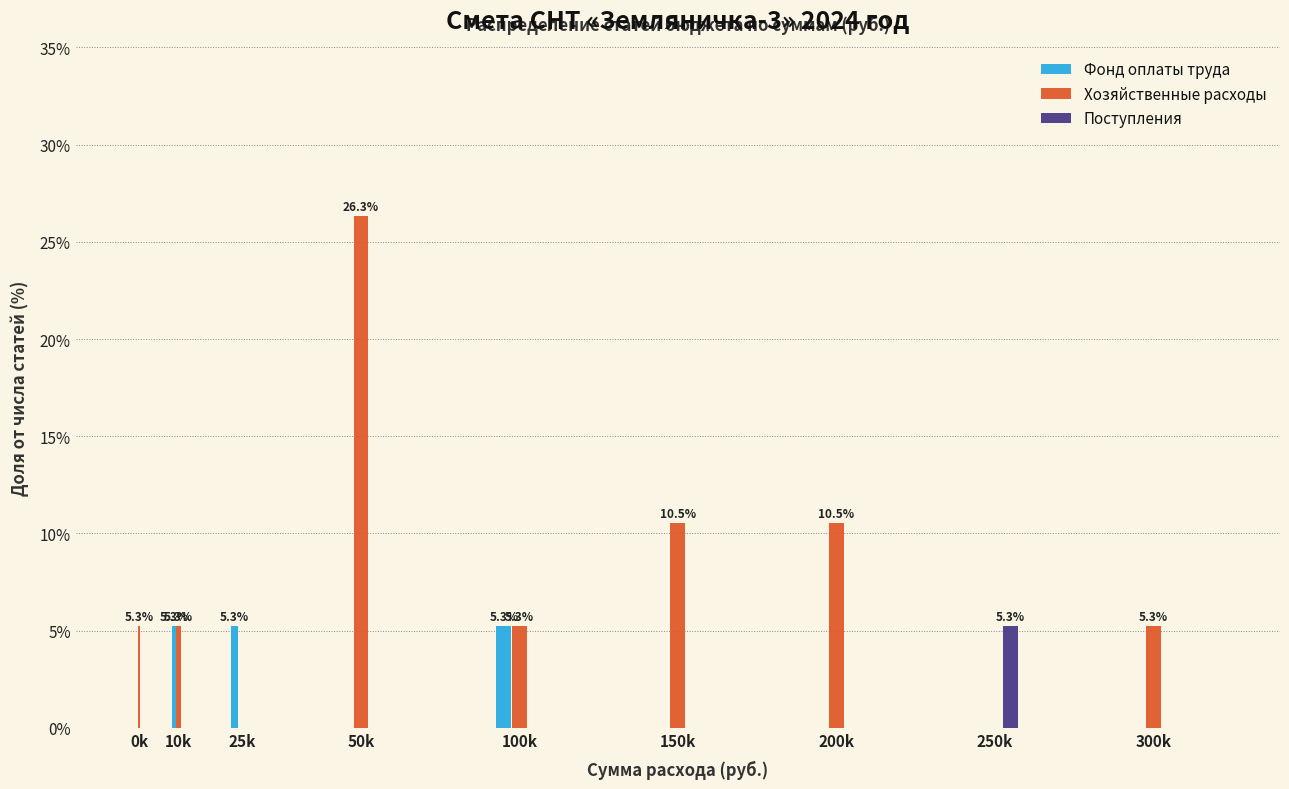

Reading left to right, extract all data points from this chart.

Фонд оплаты труда: 0k=0.0	10k=5.3	25k=5.3	50k=0.0	100k=5.3	150k=0.0	200k=0.0	250k=0.0	300k=0.0
Хозяйственные расходы: 0k=5.3	10k=5.3	25k=0.0	50k=26.3	100k=5.3	150k=10.5	200k=10.5	250k=0.0	300k=5.3
Поступления: 0k=0.0	10k=0.0	25k=0.0	50k=0.0	100k=0.0	150k=0.0	200k=0.0	250k=5.3	300k=0.0